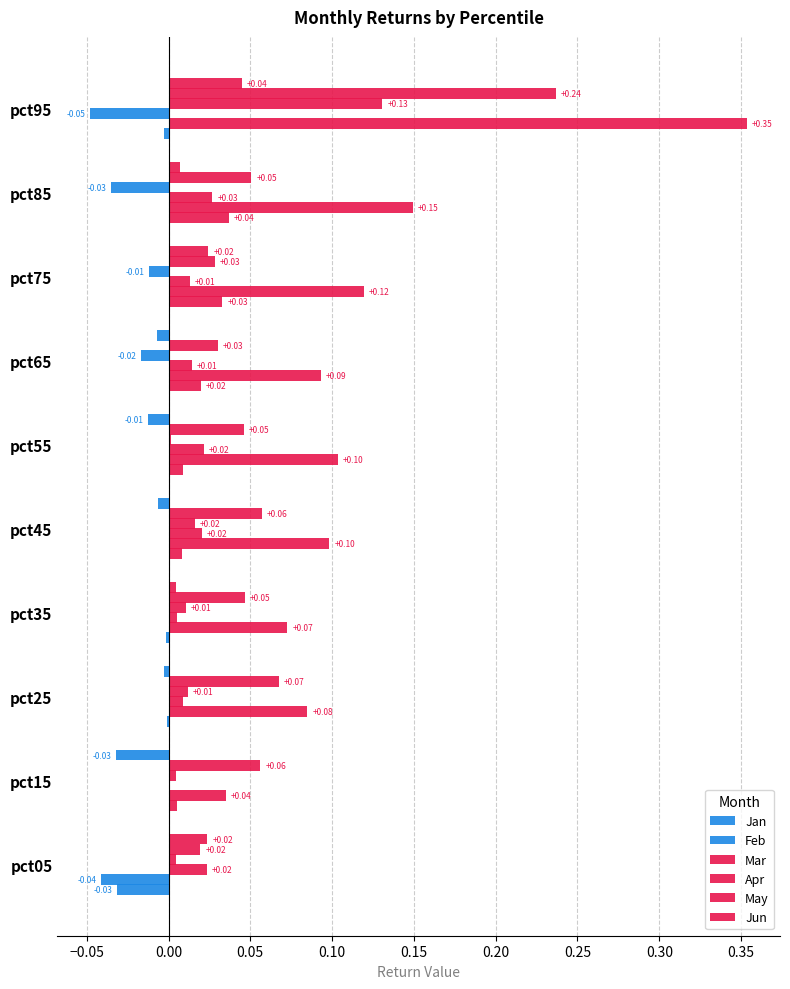

What is the label of the 6th bar from the right?

0.10